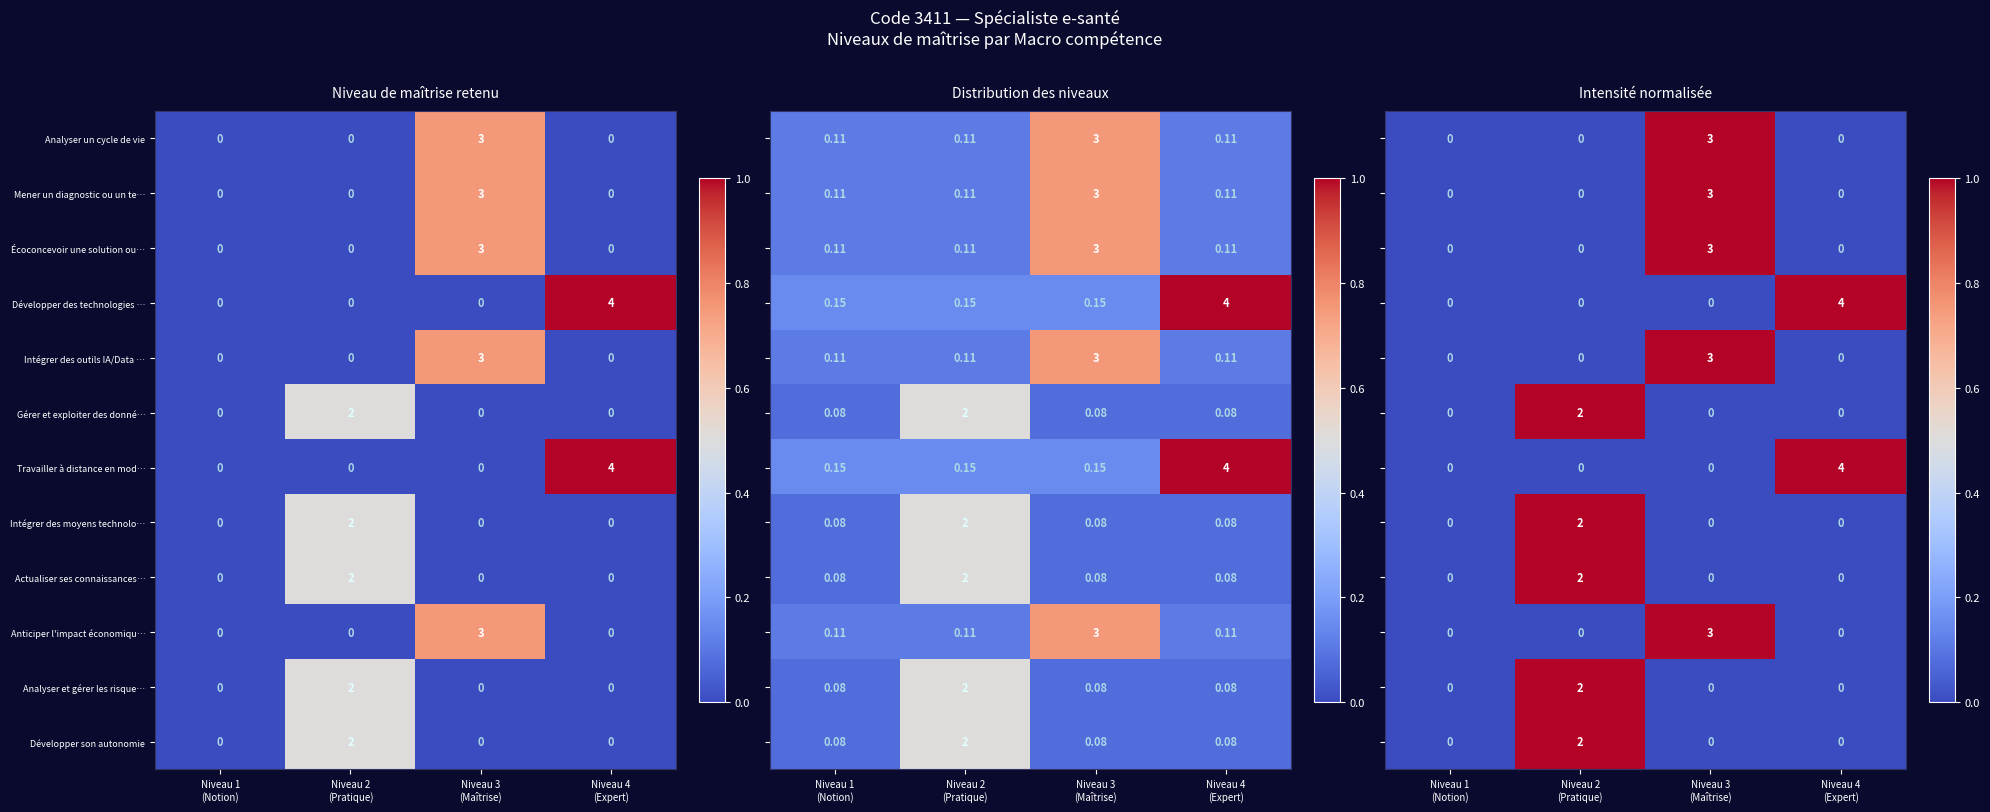

Count the Actualiser ses connaissances… values in the range 0 to 2.

4